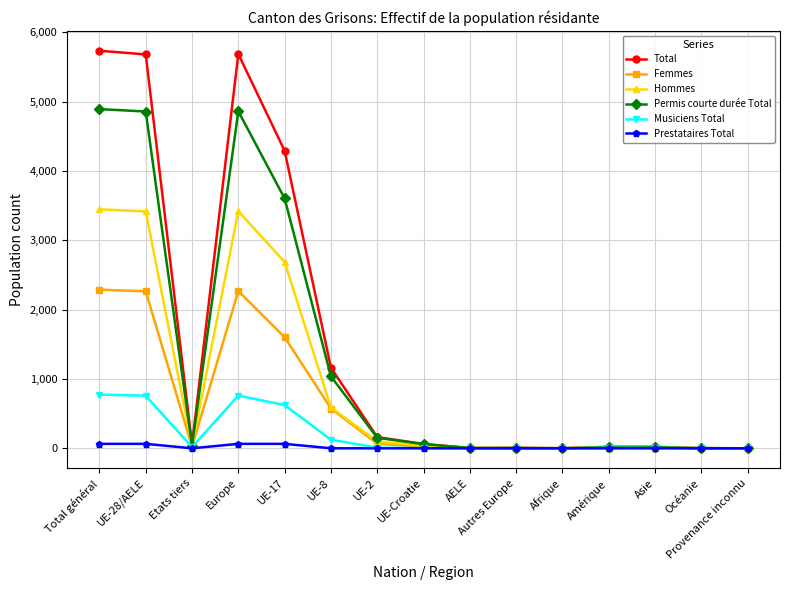

What position from the right is Europe?

12